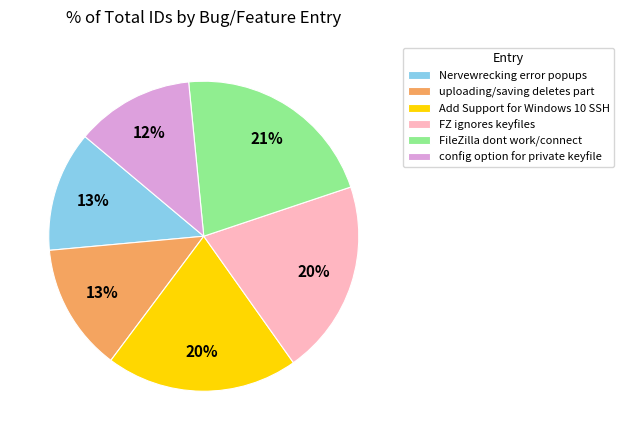

Which has a higher value, Add Support for Windows 10 SSH or Nervewrecking error popups?

Add Support for Windows 10 SSH